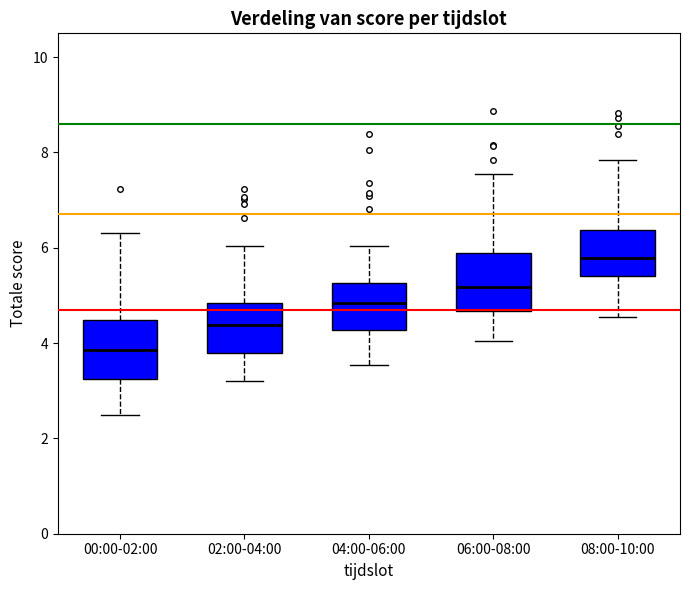

Where does the median line of the box for 02:00-04:00 sit on the y-axis? The values are not printed on the chart, so give them approximately, as read against the axis.

4.4